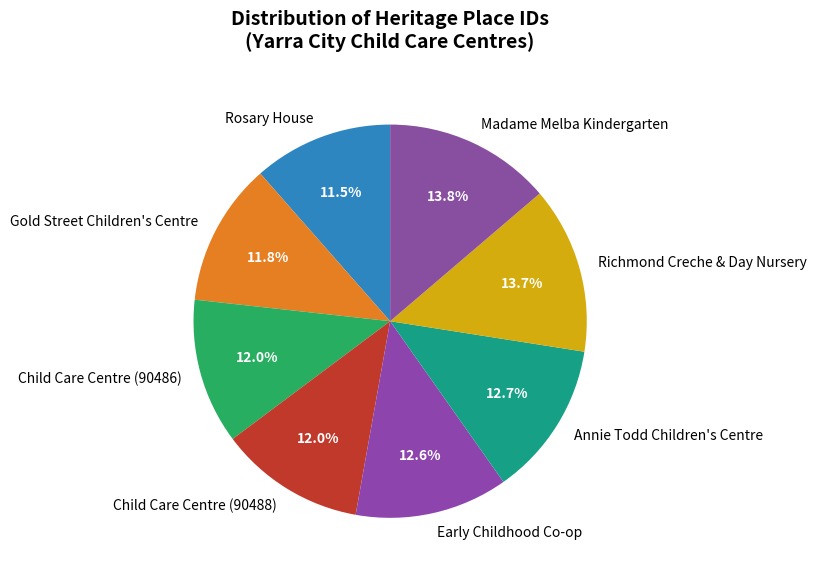

Is Richmond Creche & Day Nursery the majority of the pie?

No